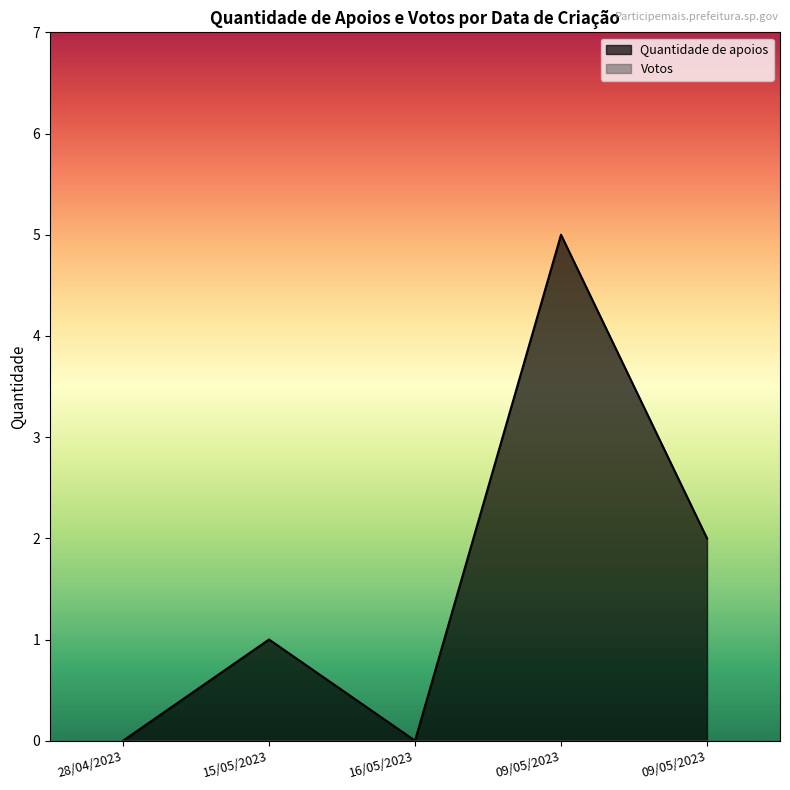

True or false: Votos and Quantidade de apoios cross at least once.

False